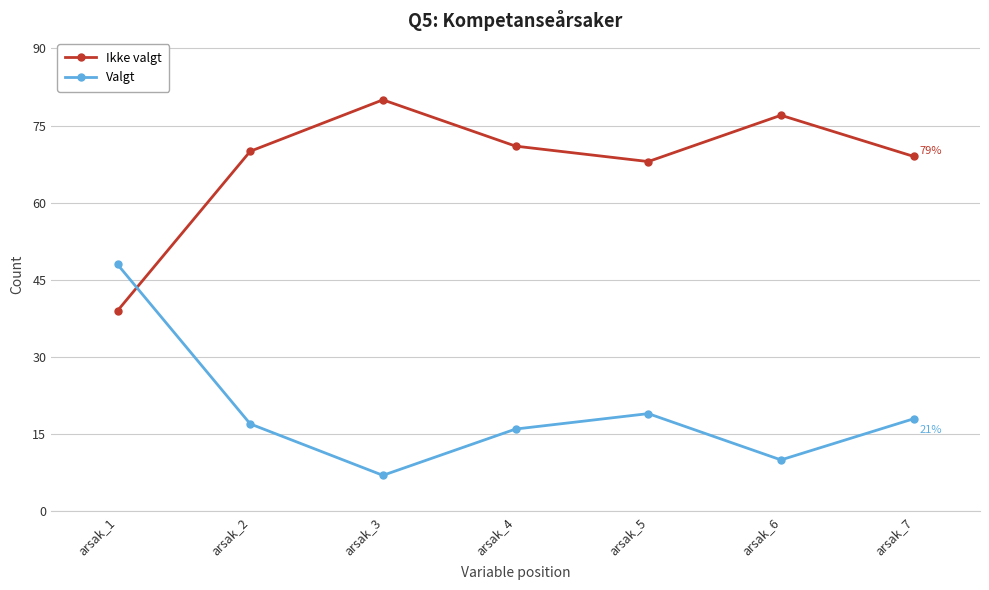

What is the total value across all series at arsak_1?

87